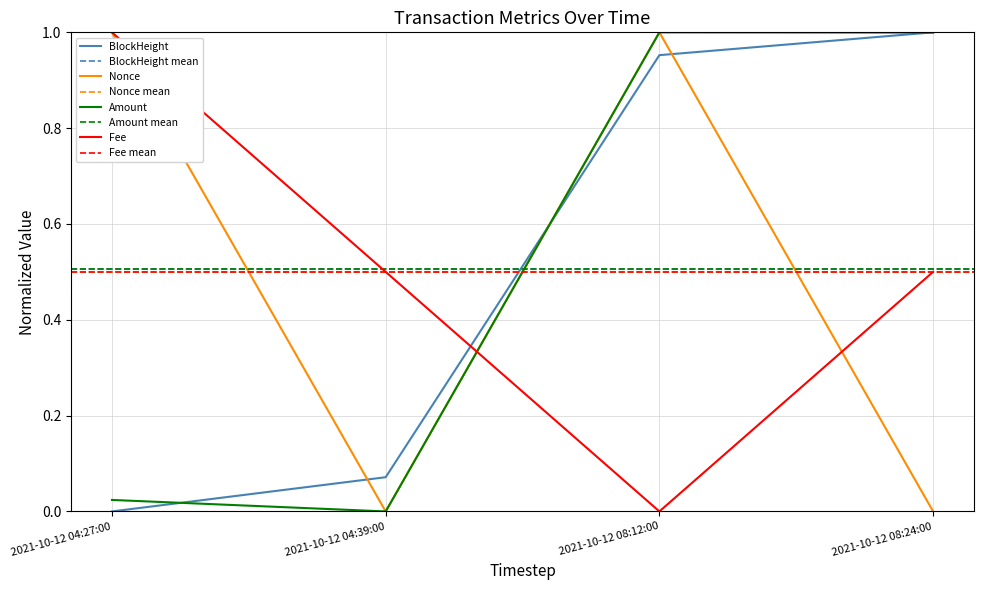

What is the label of the 2nd point from the left?

2021-10-12 04:39:00